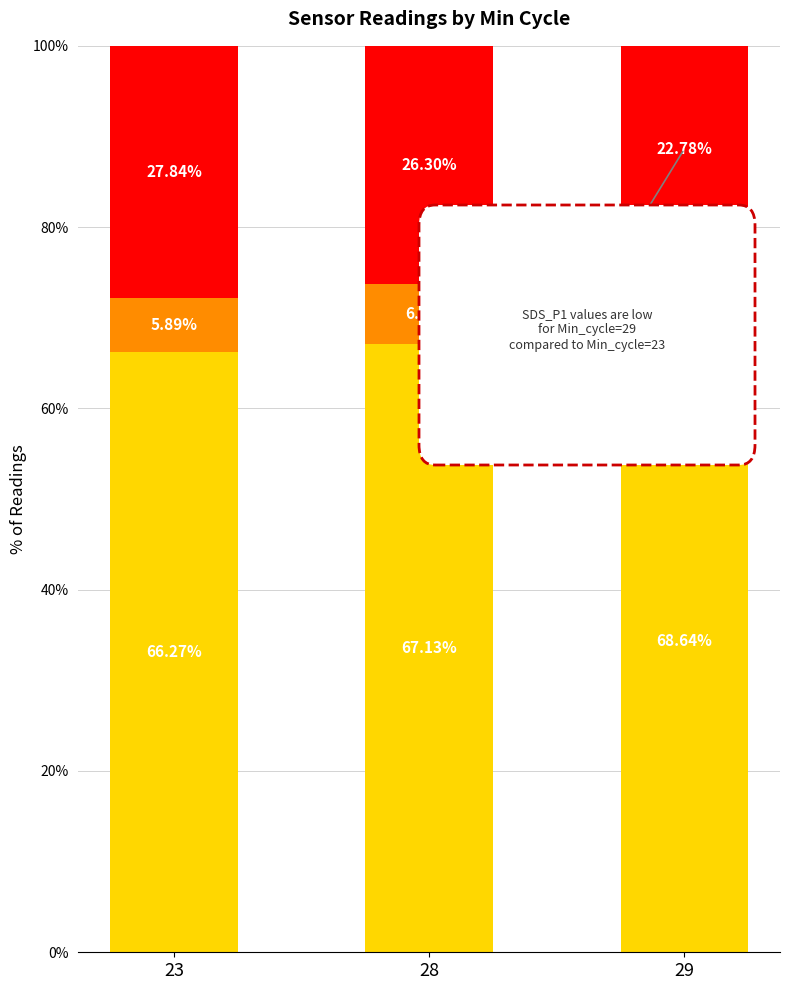

What is the total value across all series at 28?

100.0